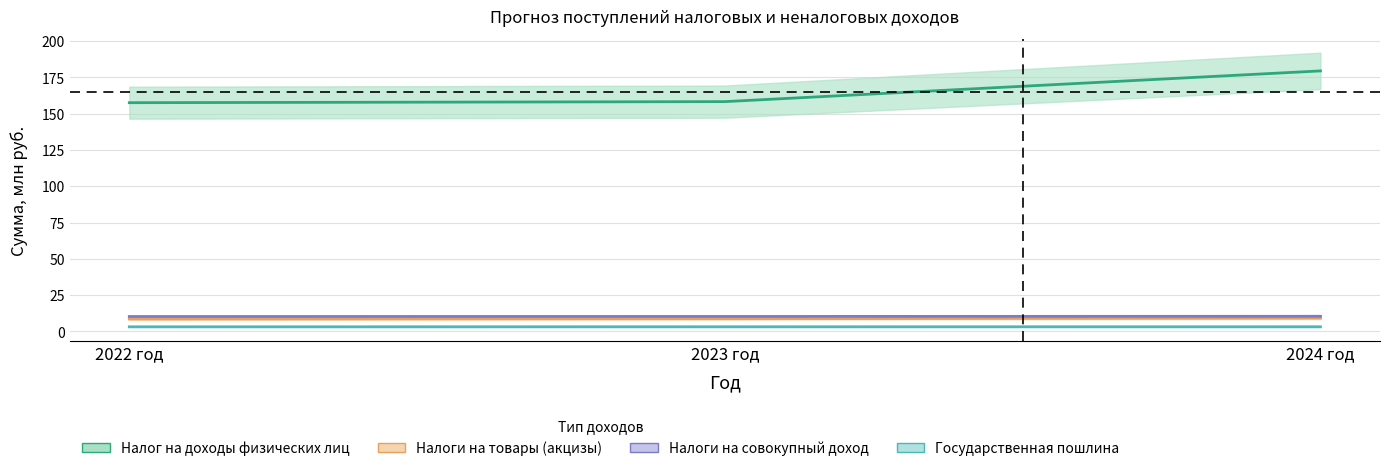

What are all the series names shown in the legend?

Налог на доходы физических лиц, Налоги на товары (акцизы), Налоги на совокупный доход, Государственная пошлина